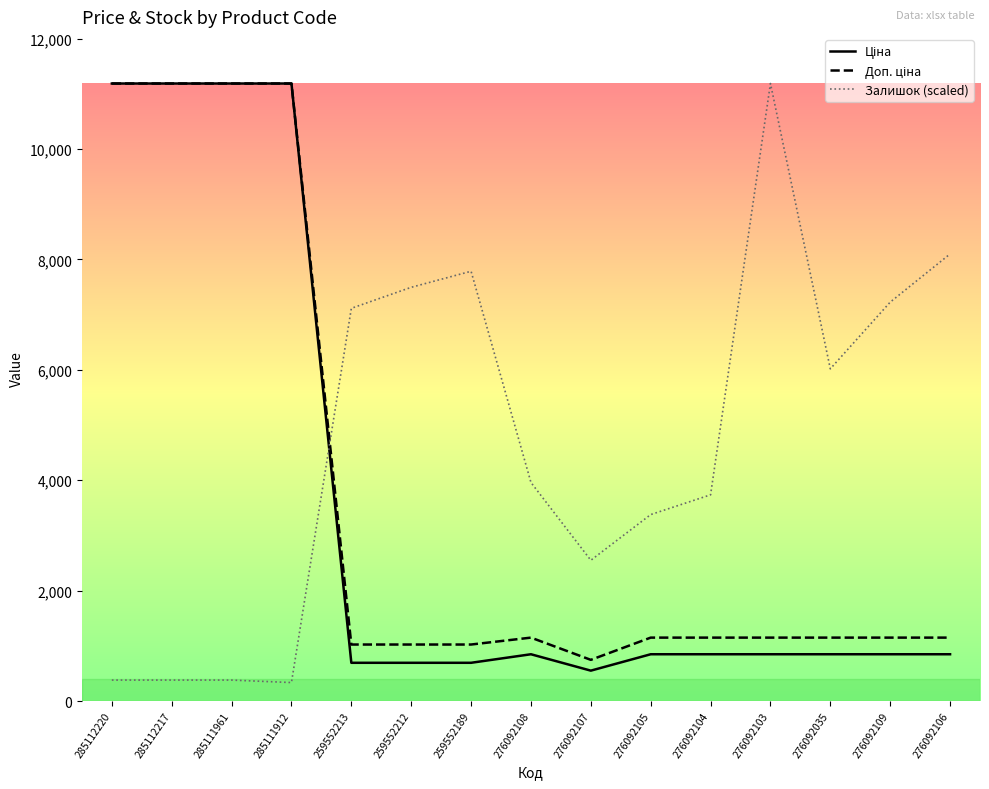

Which series has the largest total across all categories?

Залишок (scaled)